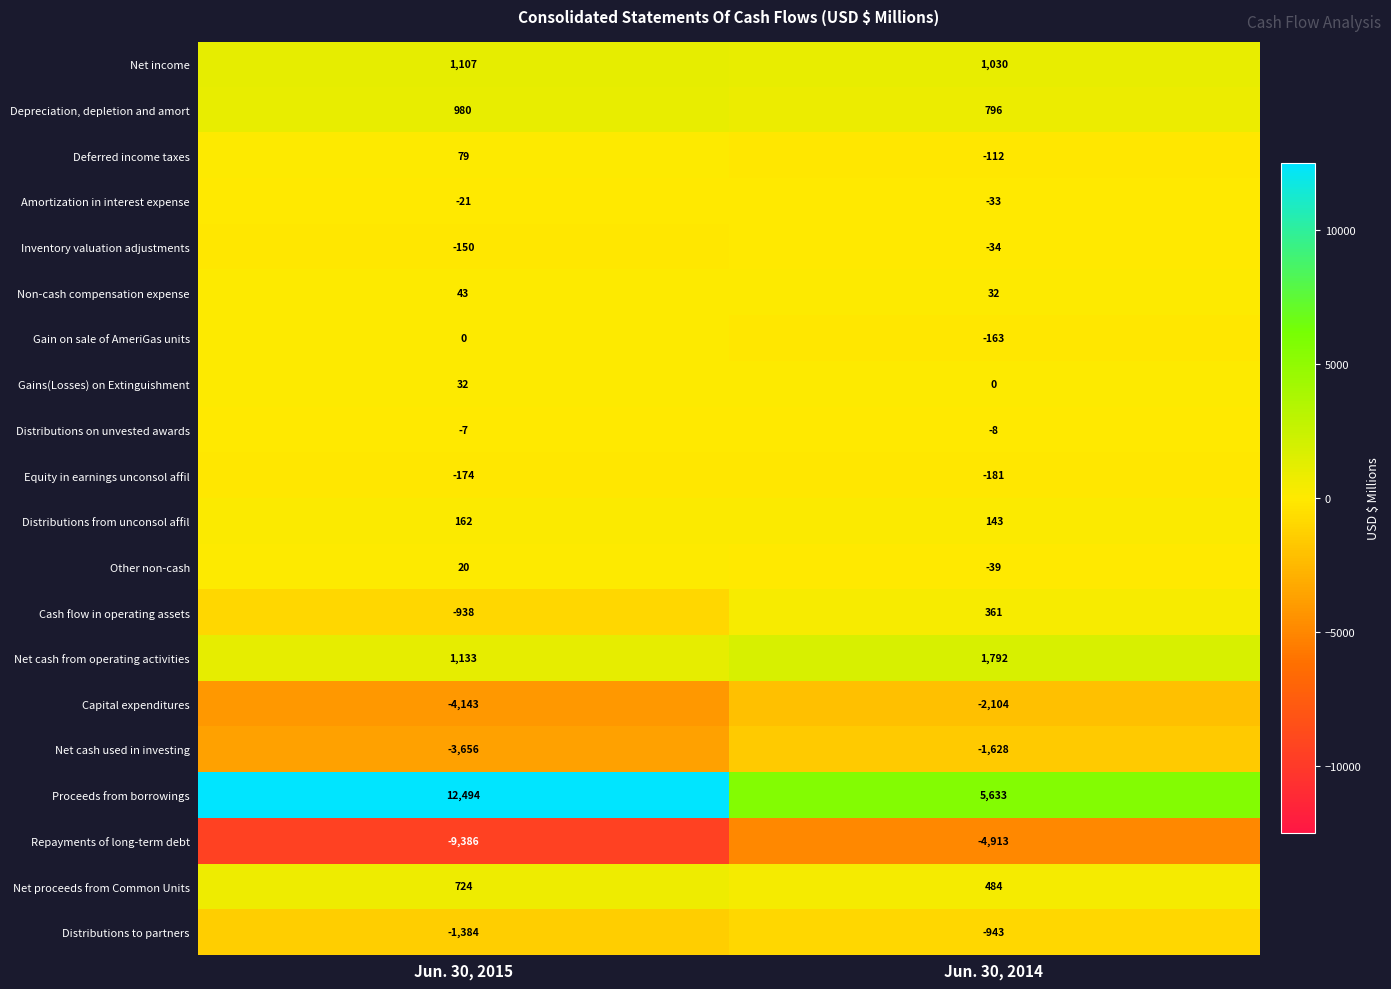

At which label is Non-cash compensation expense closest to 37?

Jun. 30, 2014